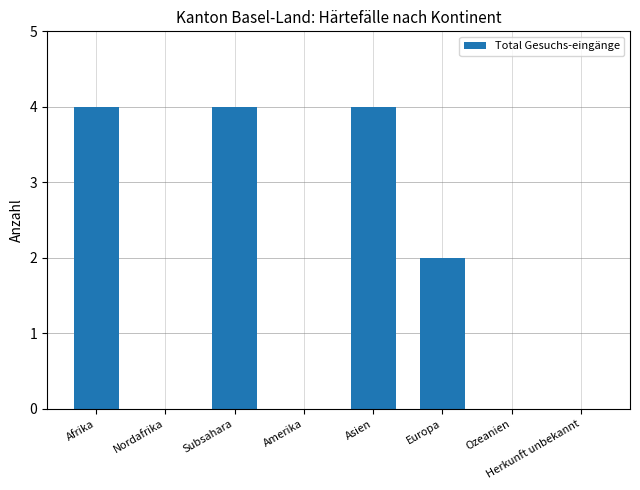

Is it true that the value at Europa is 2?

True